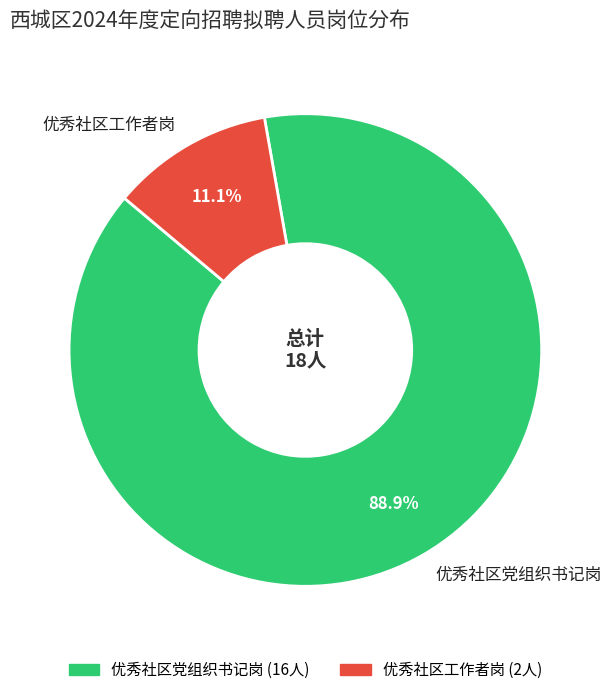

Does 优秀社区工作者岗 represent more than half of the total?

No